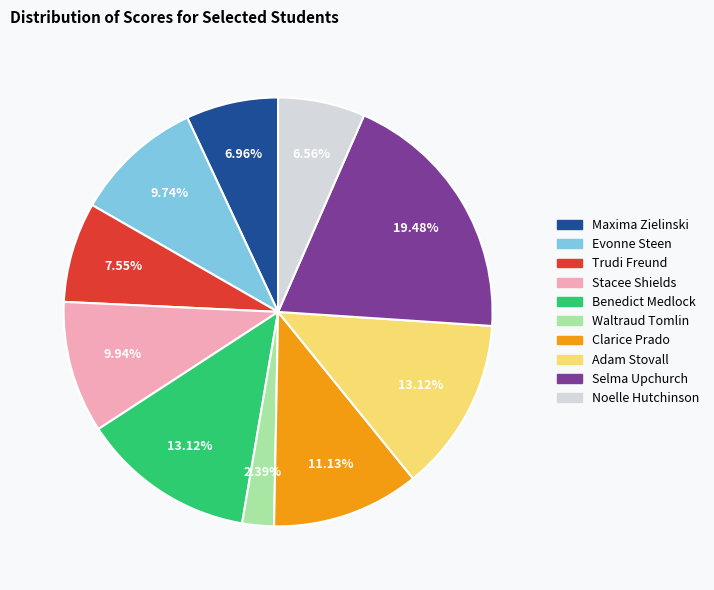

What percentage do Benedict Medlock and Evonne Steen together represent?

22.9%